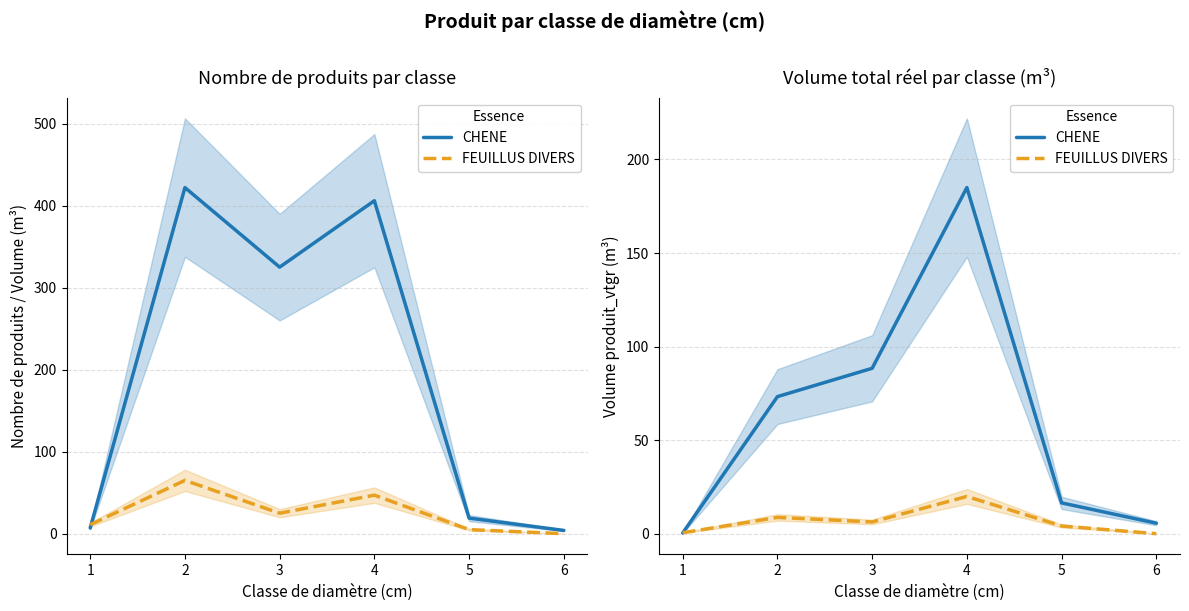

What is the total value across all series at 3?

94.7